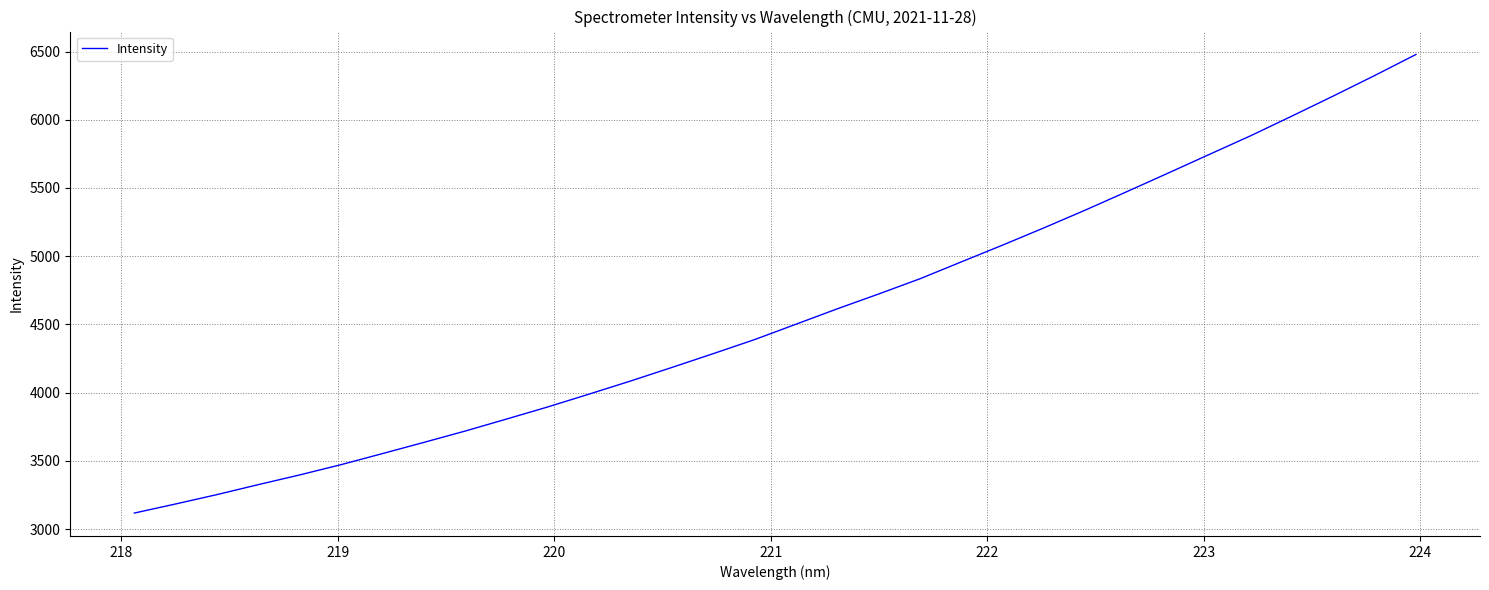

What is the difference between the maximum and minimum values?

3360.7